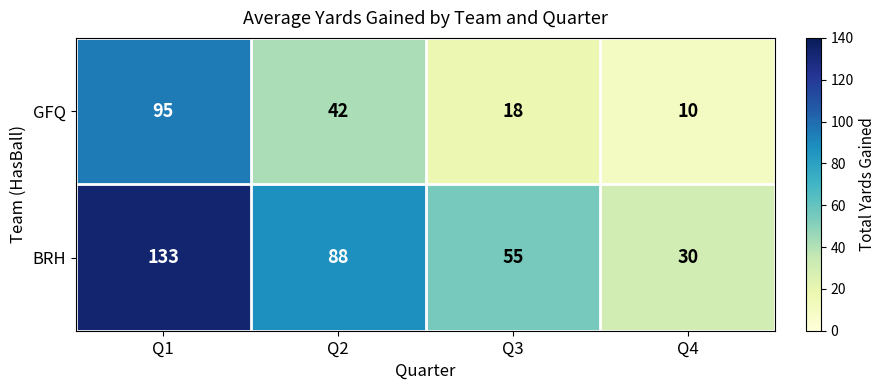

Reading left to right, what are all the values shown in this chart?

GFQ: 95	42	18	10
BRH: 133	88	55	30